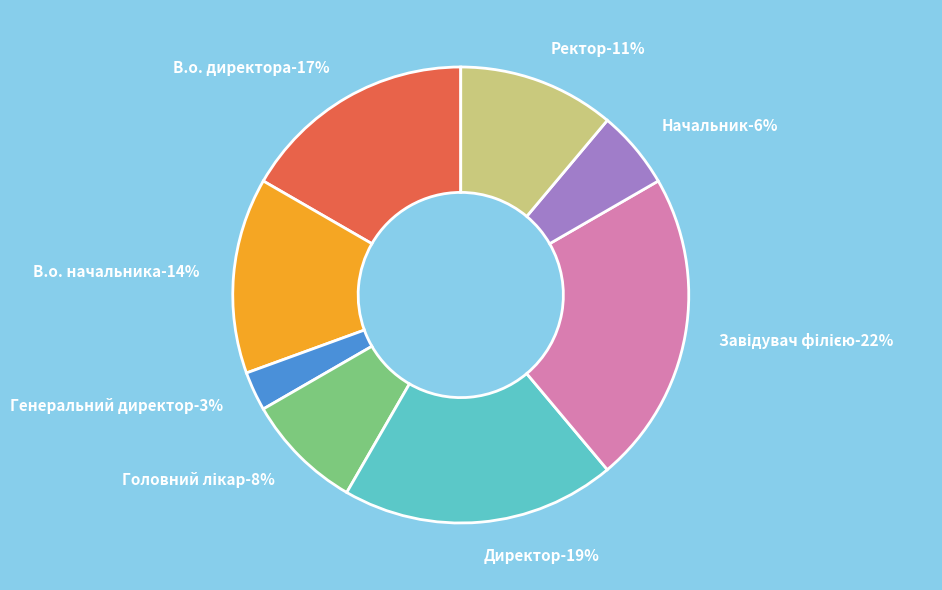

Does any single category account for the majority?

No